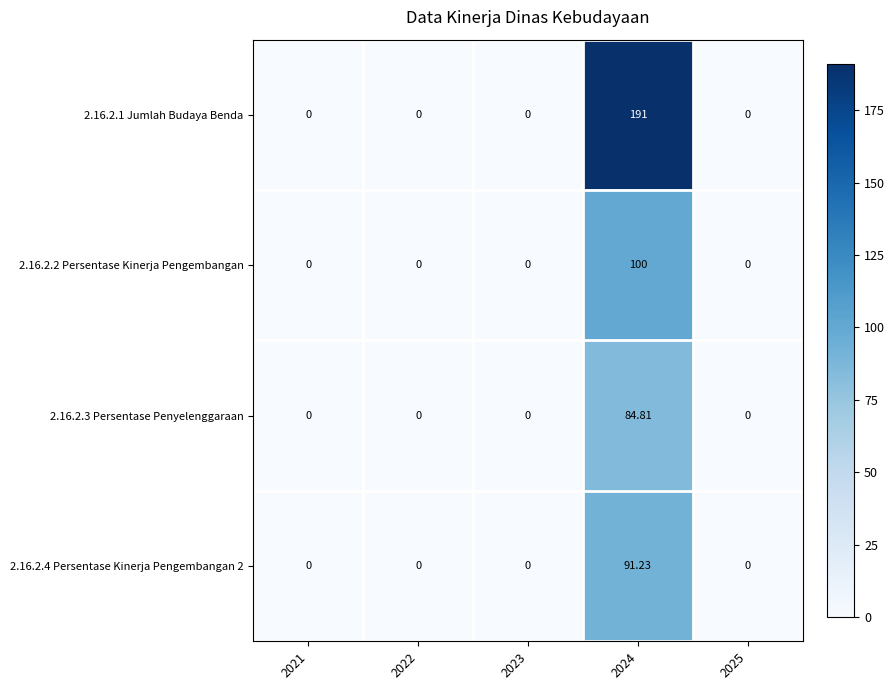

How many values in the 2.16.2.2 Persentase Kinerja Pengembangan series exceed 0?

1